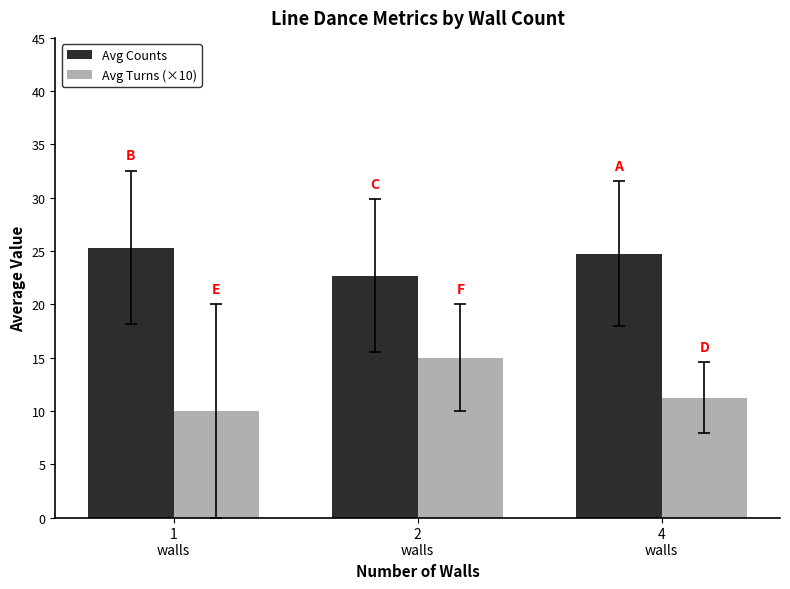

Which series changed the most between 2
walls and 4
walls?

Avg Turns (×10)